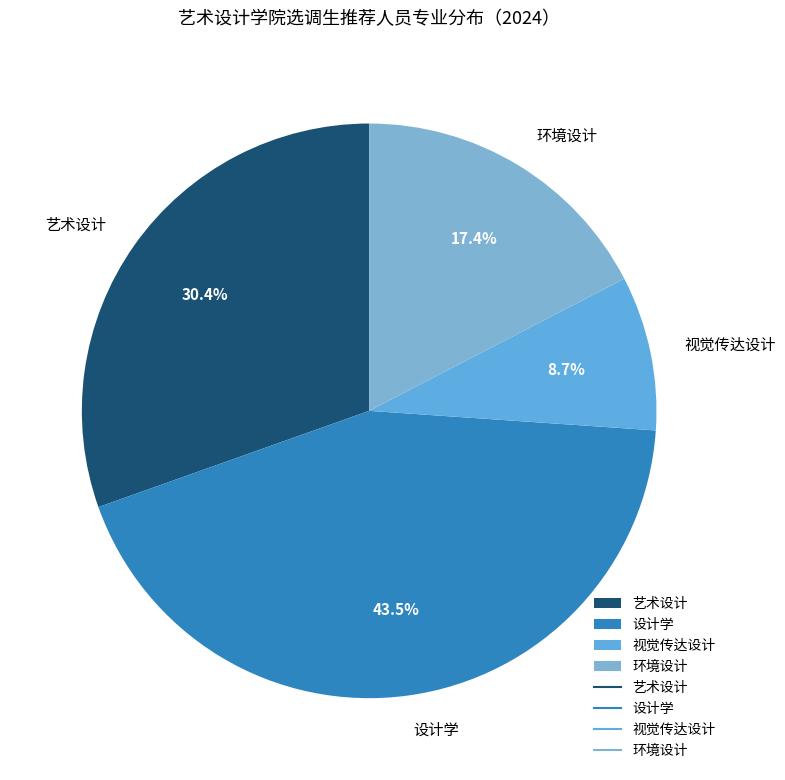

To the nearest percent, what is the average slice percentage?

25%